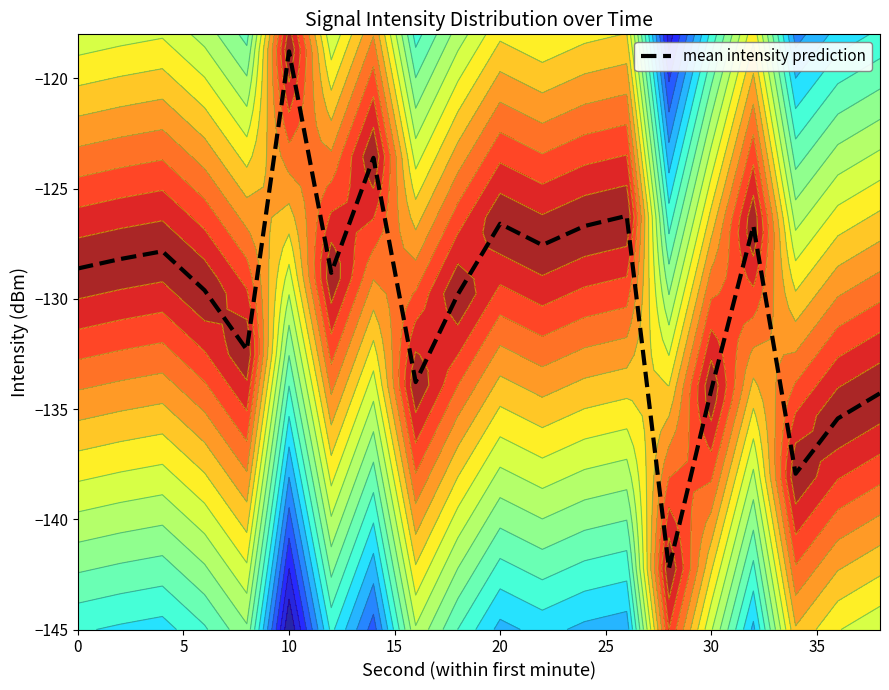

How many lines are shown in the chart?

1